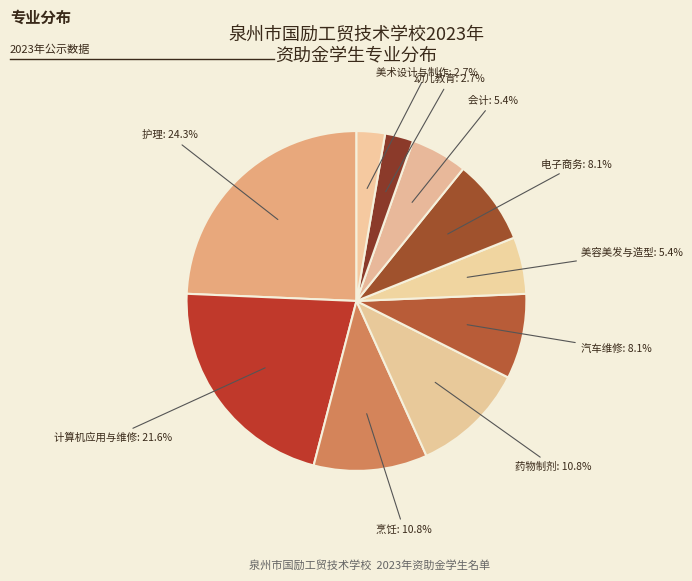

Count the number of slices in the pie.

10